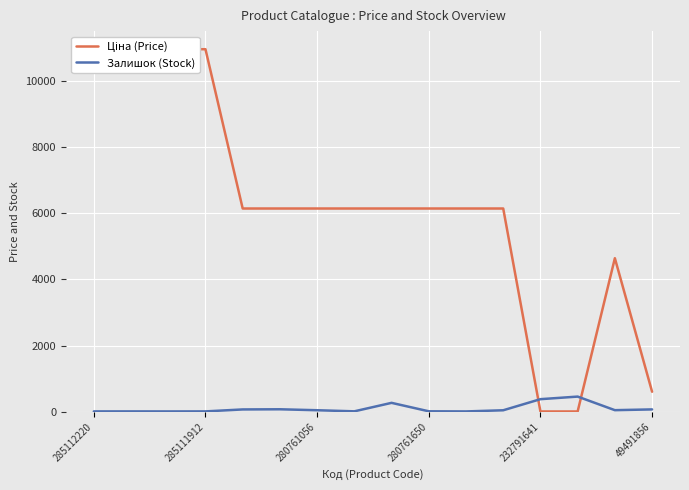

After their last crossing, which series has the higher values: Залишок (Stock) or Ціна (Price)?

Ціна (Price)